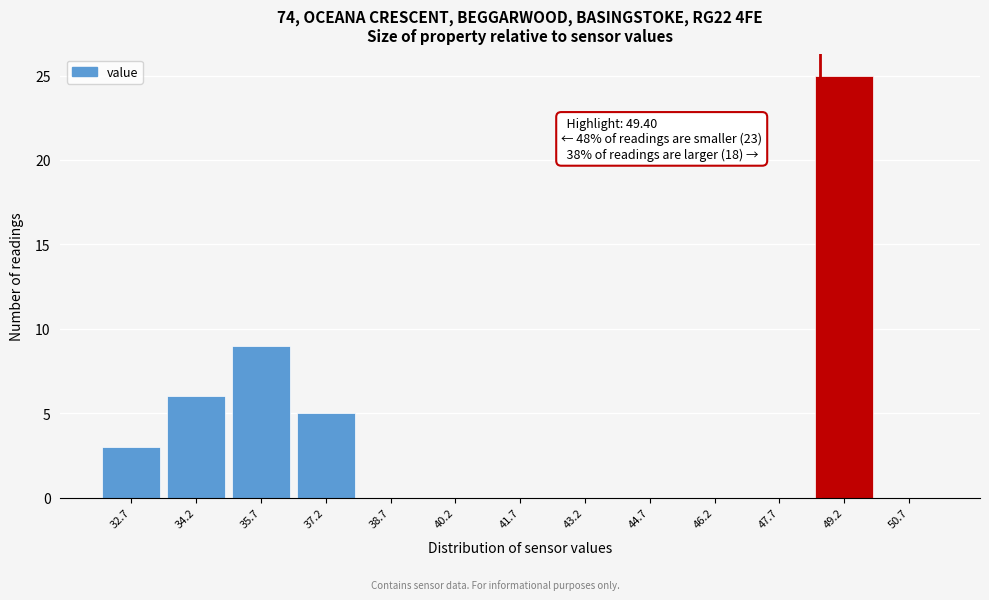

Reading right to left, list all the values displayed in this chart.

50.7=0	49.2=25	47.7=0	46.2=0	44.7=0	43.2=0	41.7=0	40.2=0	38.7=0	37.2=5	35.7=9	34.2=6	32.7=3